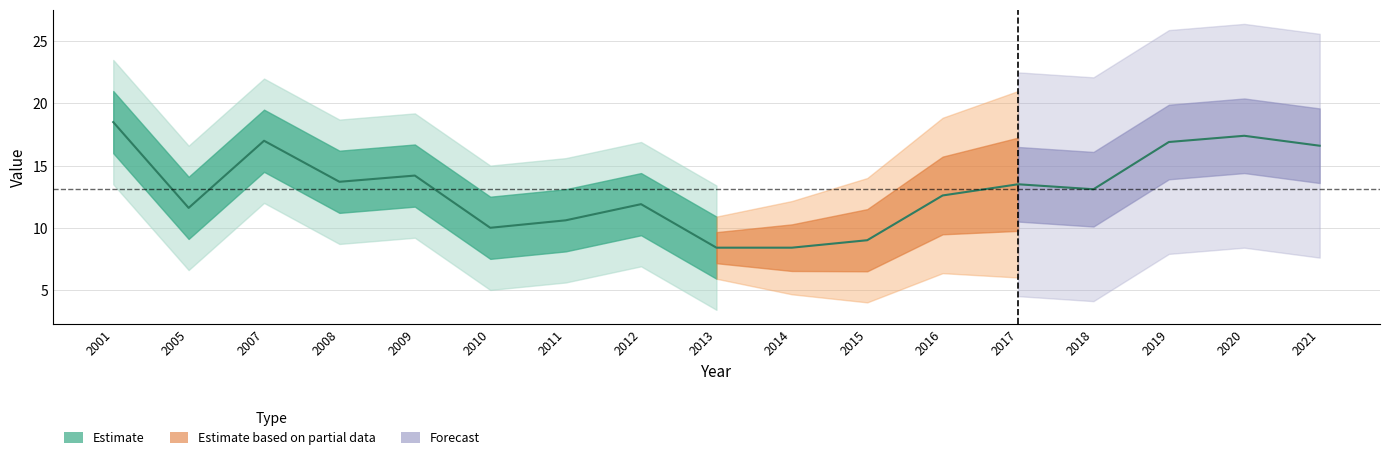

Which category has the highest value across all series?

2001